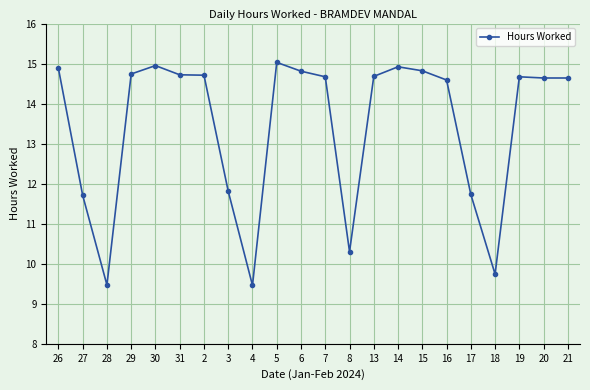

The chart shows a value of 4.4 at 27. True or false?

False